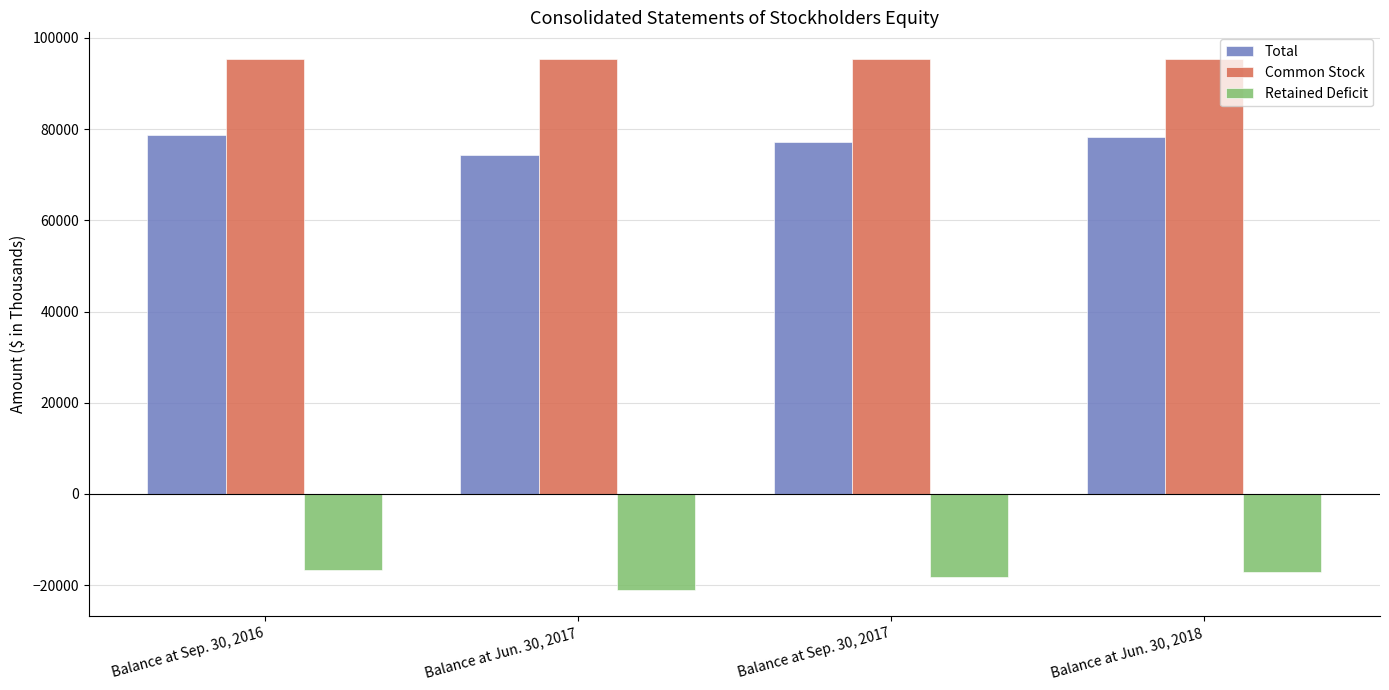

What is the value of the Total bar at the 2nd from the left?

74418